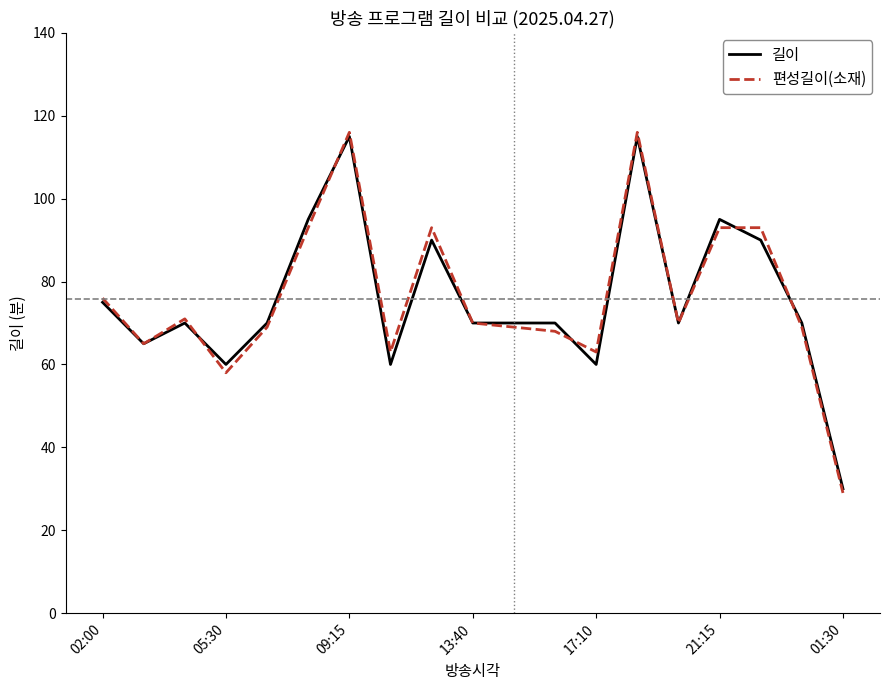

Which series has the widest spread of values?

편성길이(소재)